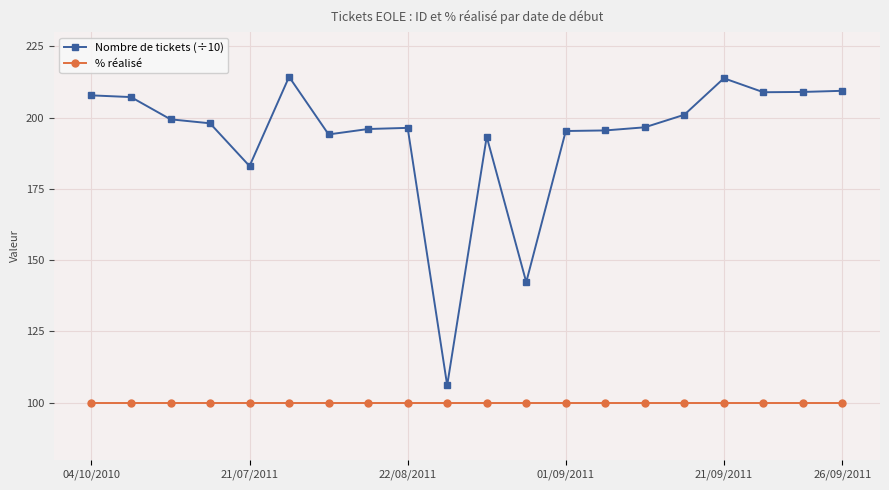

Which series has the largest total across all categories?

Nombre de tickets (÷10)